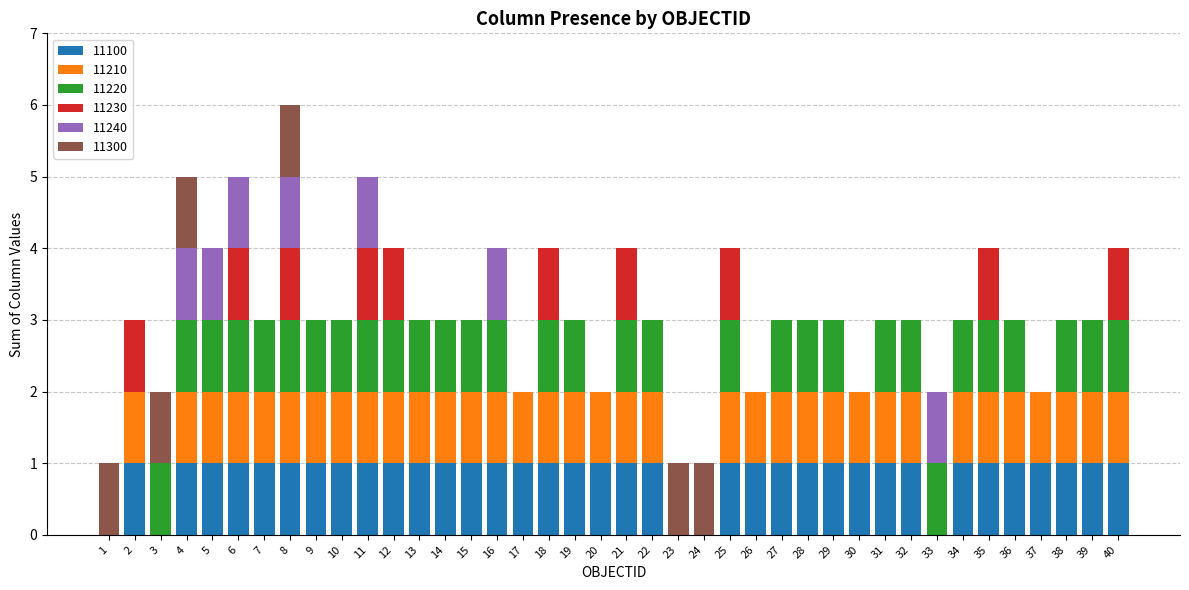

At which category is the sum across all series the highest?

8